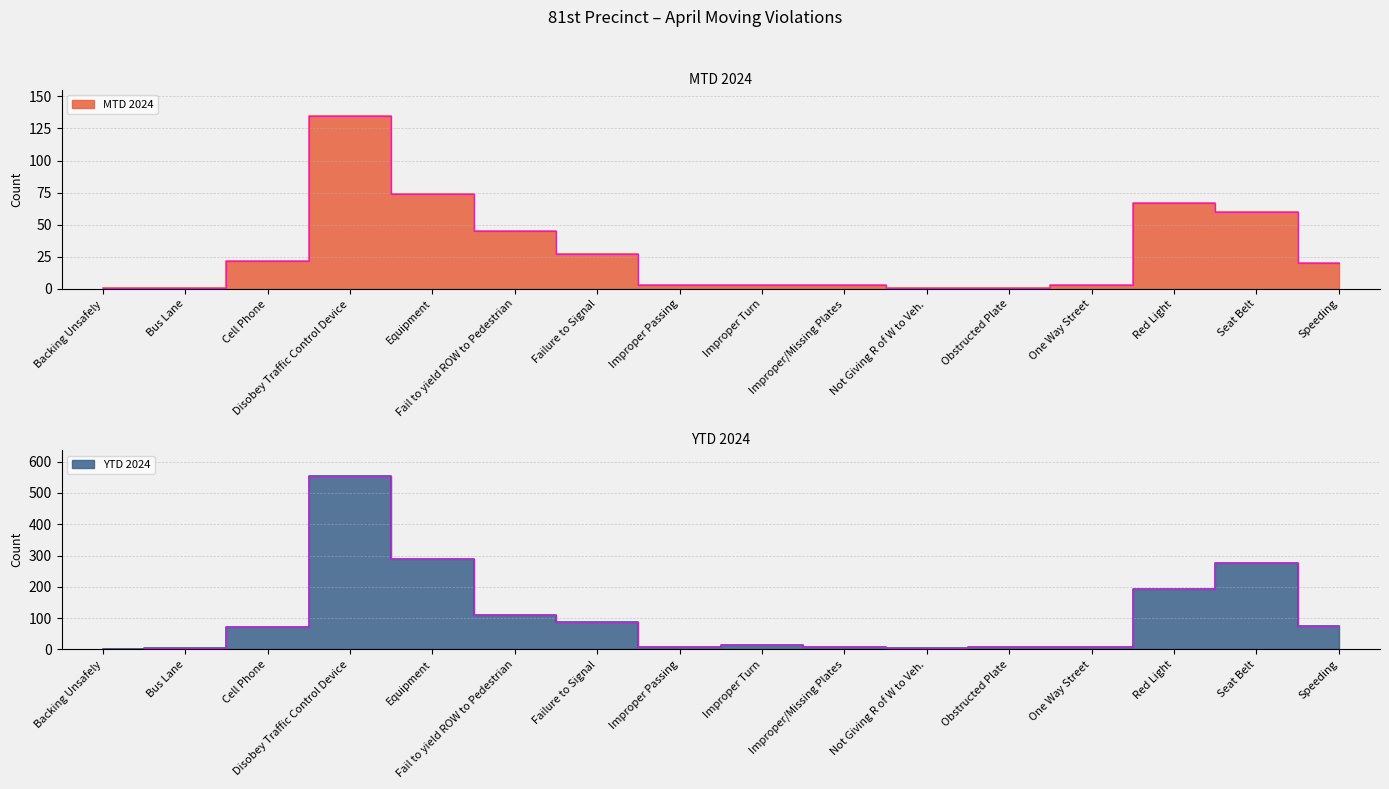

Which series has the widest spread of values?

YTD 2024